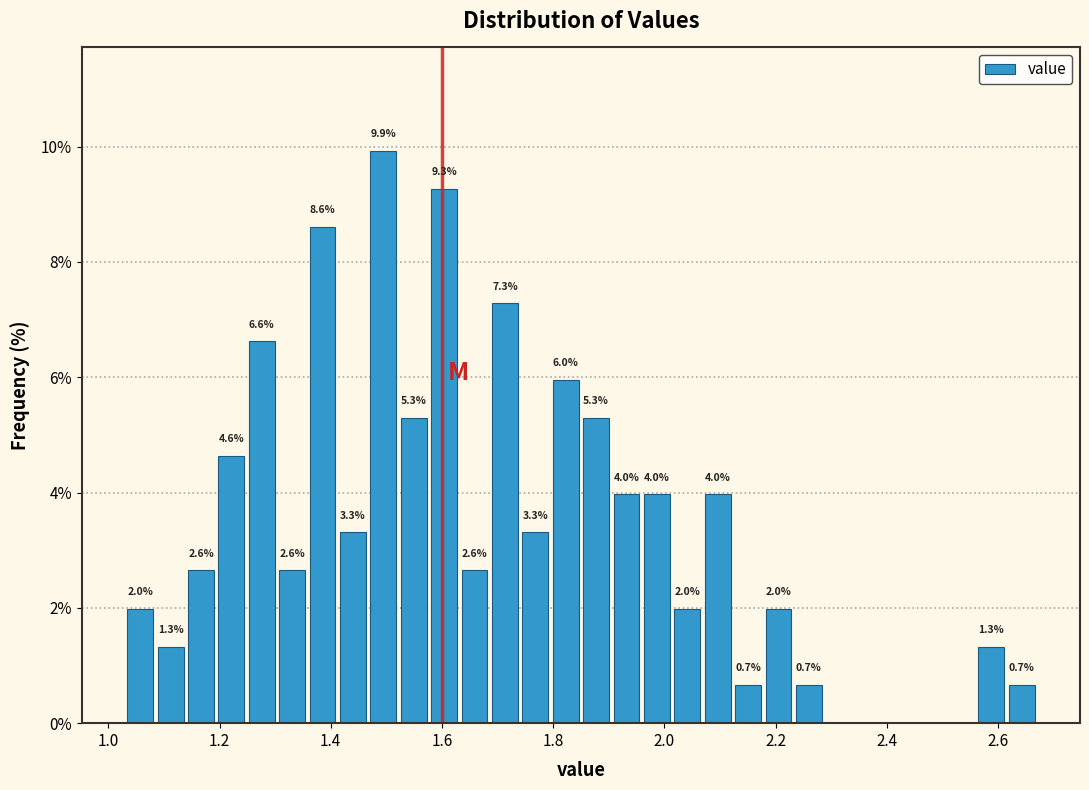

Read against the x-axis, roughly where is the centre of the tallest bar?

1.50